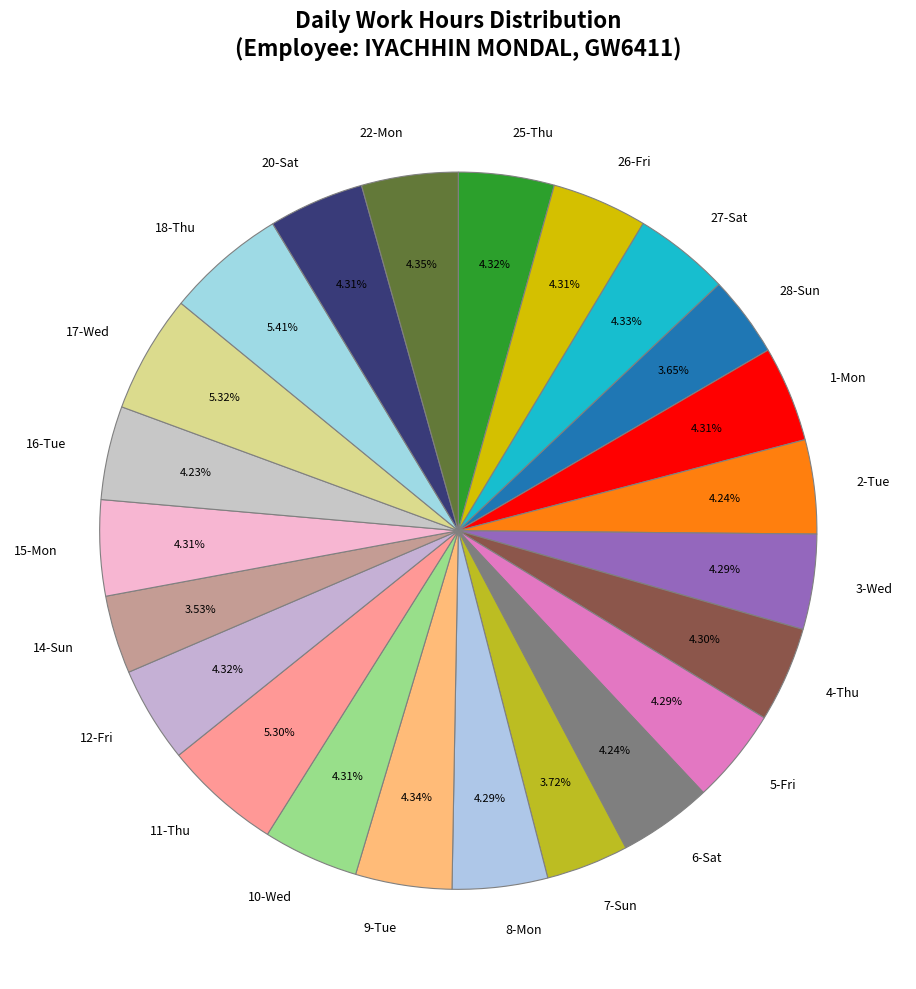

What percentage is NOT represented by 22-Mon?

95.7%